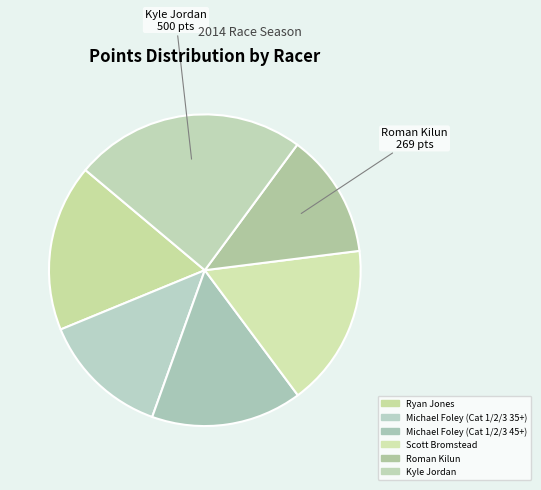

Is there any slice that represents more than half of the pie?

No